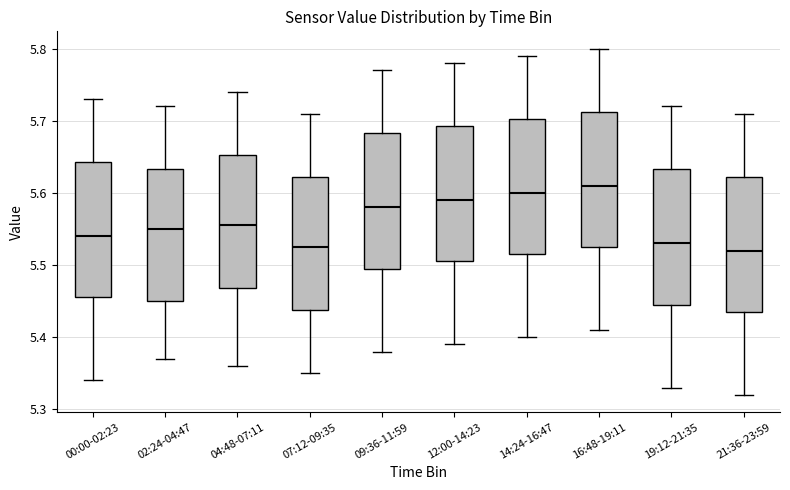

Where does the median line of the box for 02:24-04:47 sit on the y-axis? The values are not printed on the chart, so give them approximately, as read against the axis.

5.55